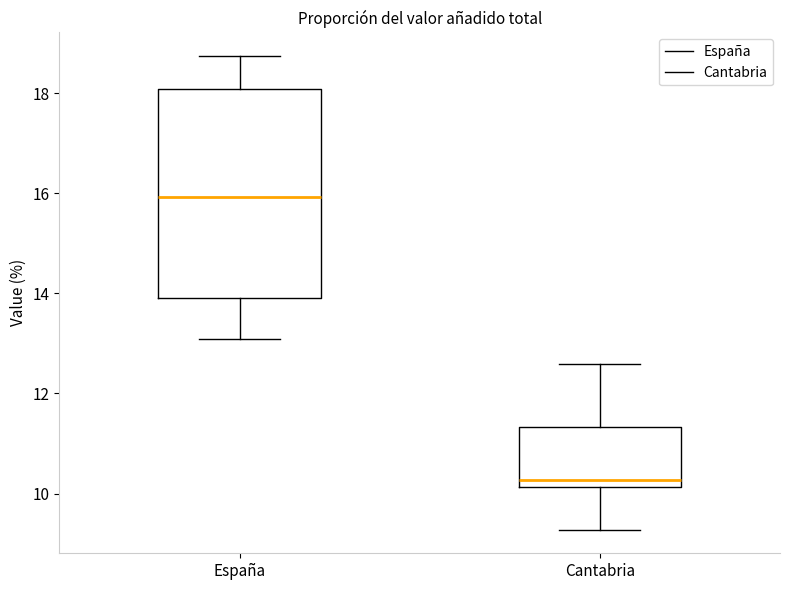

Reading left to right, read every box against the y-axis: the position of its median line, the range the box covers, and the ends of its whiskers. The values are not printed on the chart, so give them approximately, as read against the axis.

España: median 16.0, box 14.0 to 18.0, whiskers 13.0 to 18.8
Cantabria: median 10.2 (just above the box's lower edge), box 10.2 to 11.4, whiskers 9.2 to 12.6